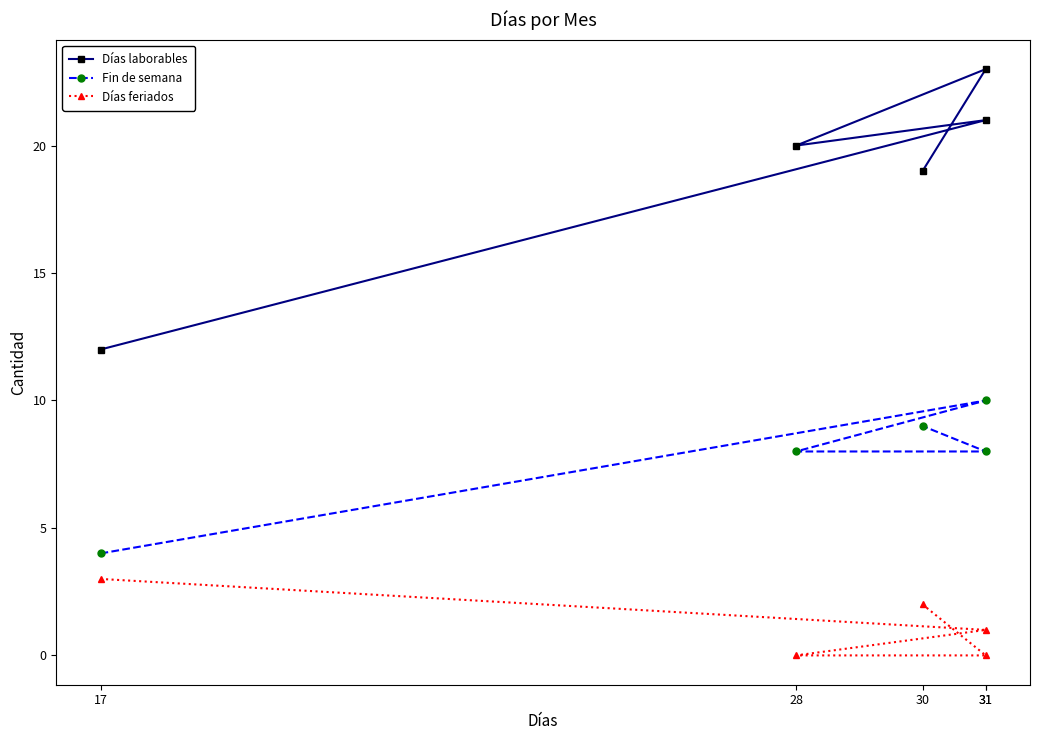

Rank the categories by Fin de semana value from highest to lowest.

31, 30, 28, 31, 17